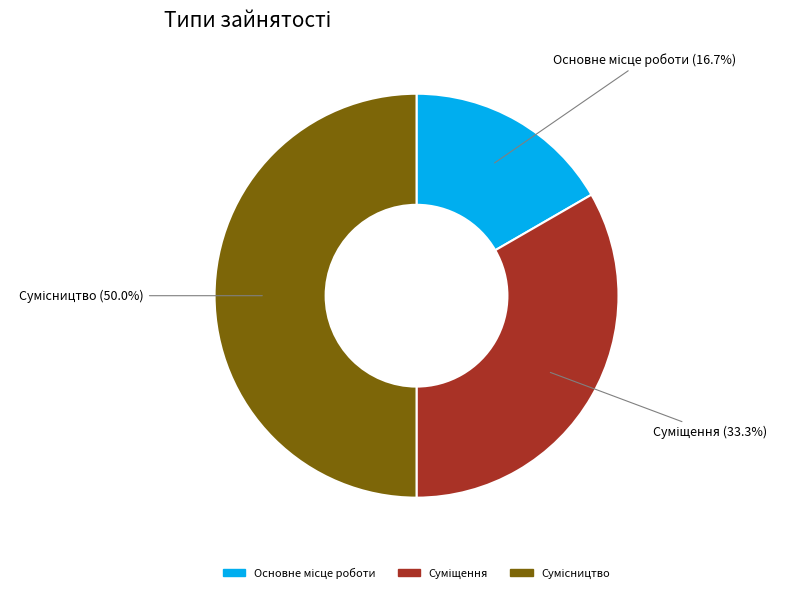

How many slices are in this pie chart?

3